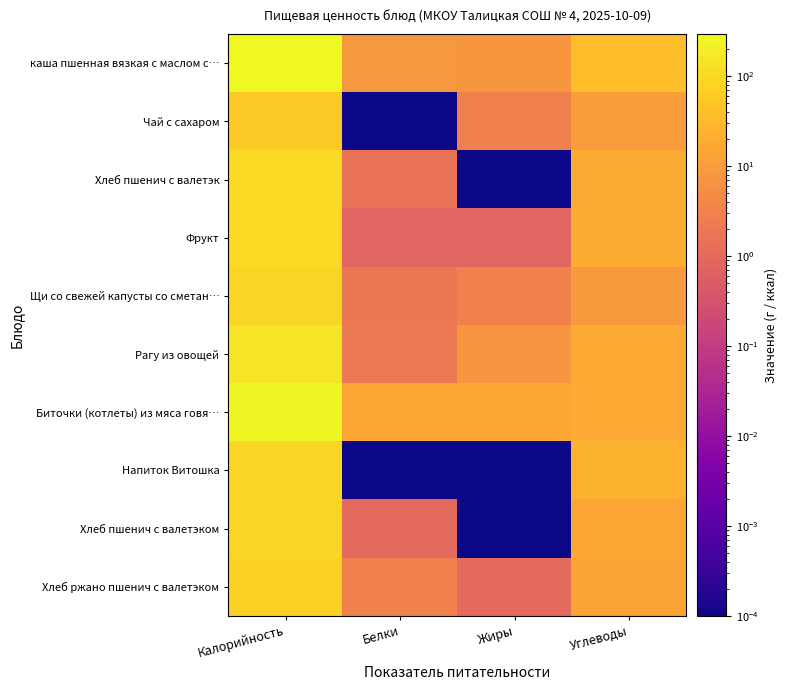

At how many categories does at least one series exceed 163?

1